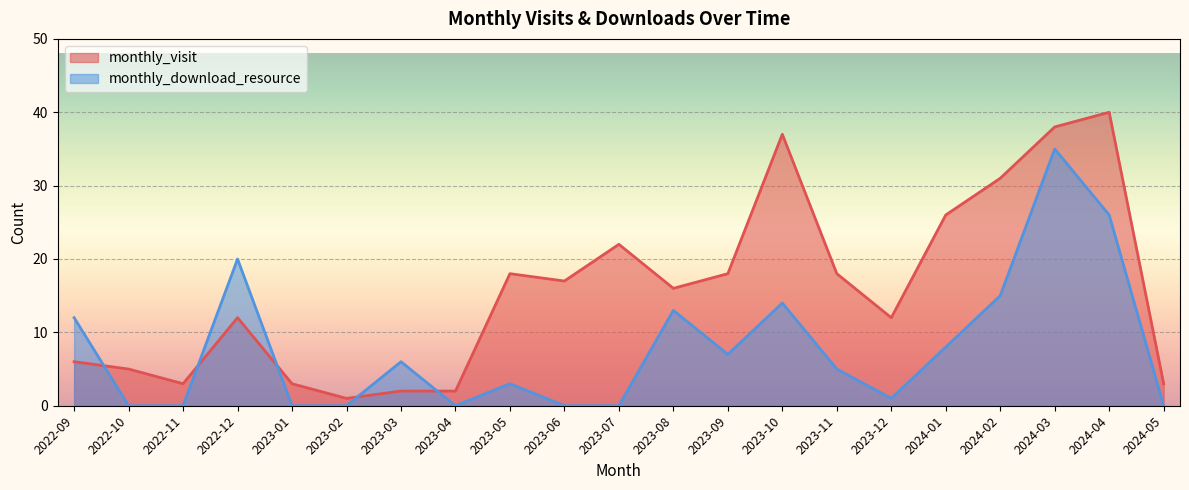

Which series has the widest spread of values?

monthly_visit